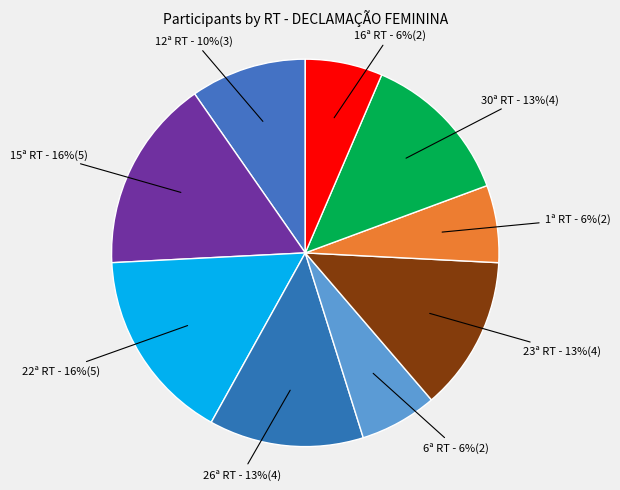

How many segments does this pie chart have?

9